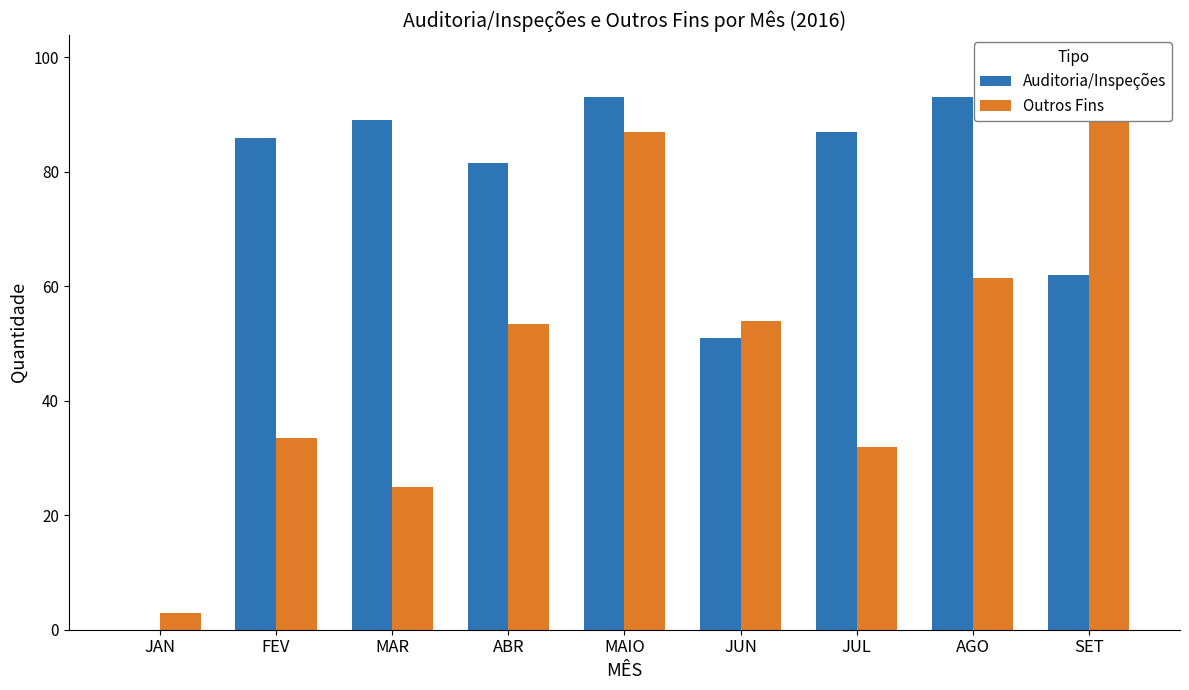

Does the chart contain stacked bars?

No